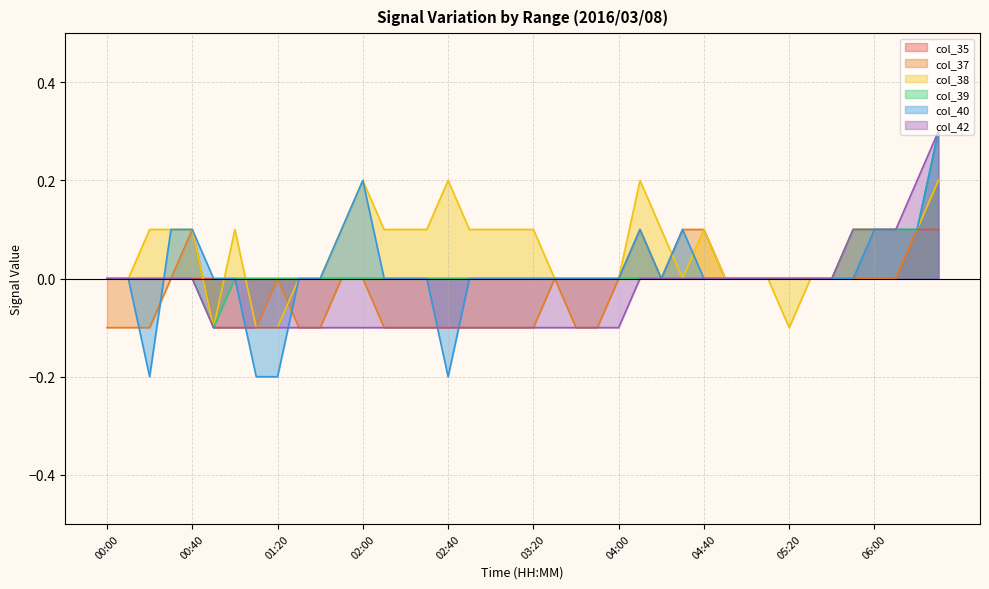

Does the chart display data point markers on the line(s)?

No